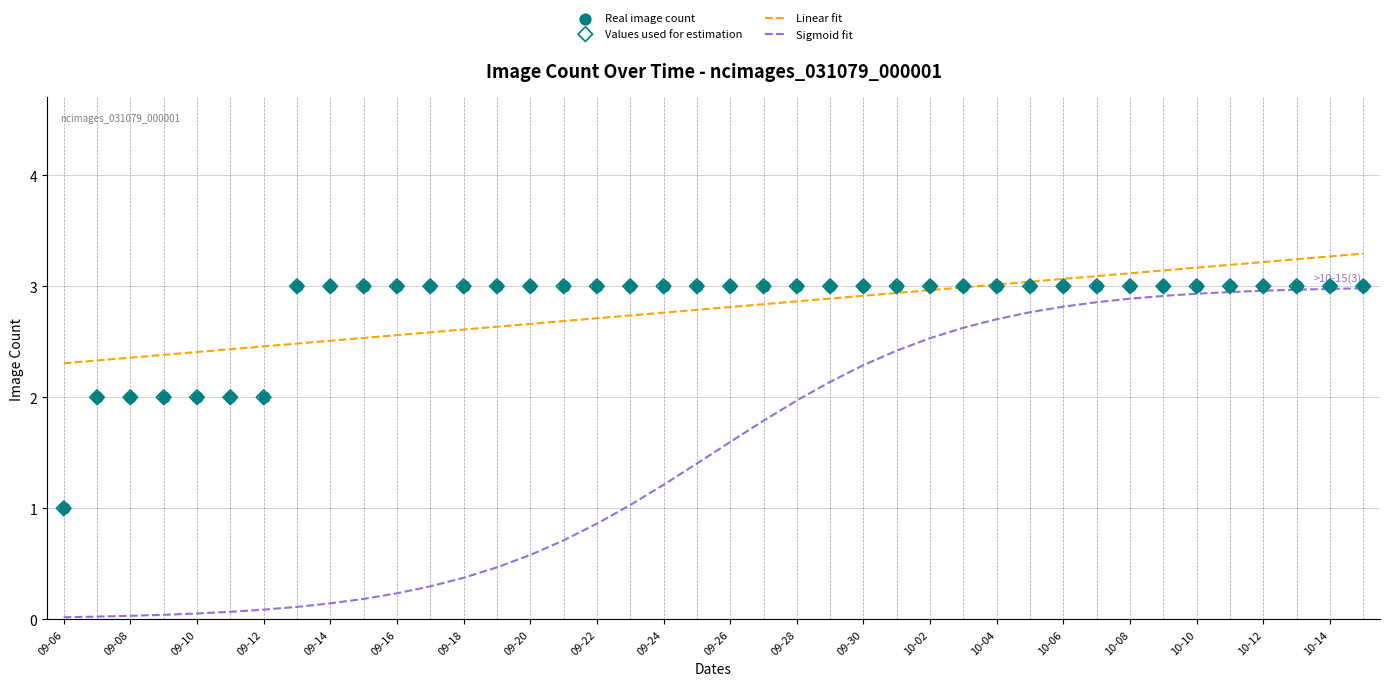

What are all the series names shown in the legend?

Linear fit, Sigmoid fit, Real image count, Values used for estimation